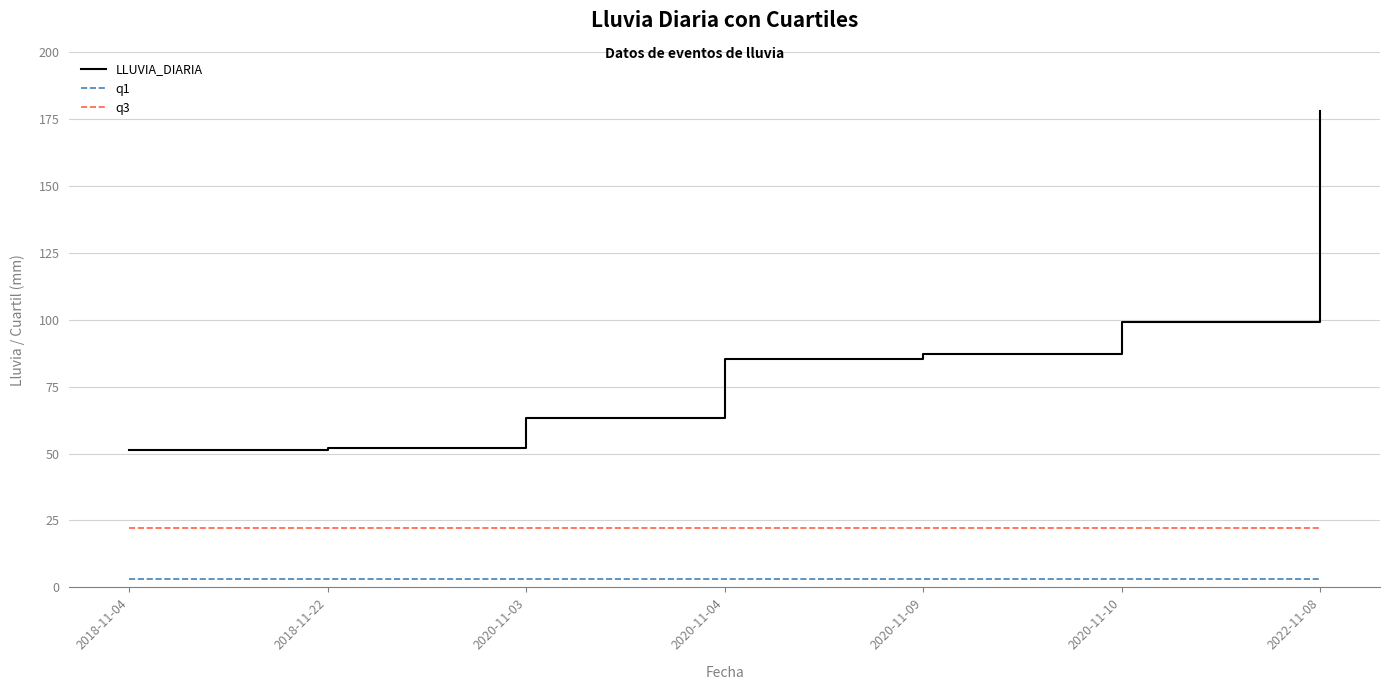

True or false: LLUVIA_DIARIA and q3 cross at least once.

False